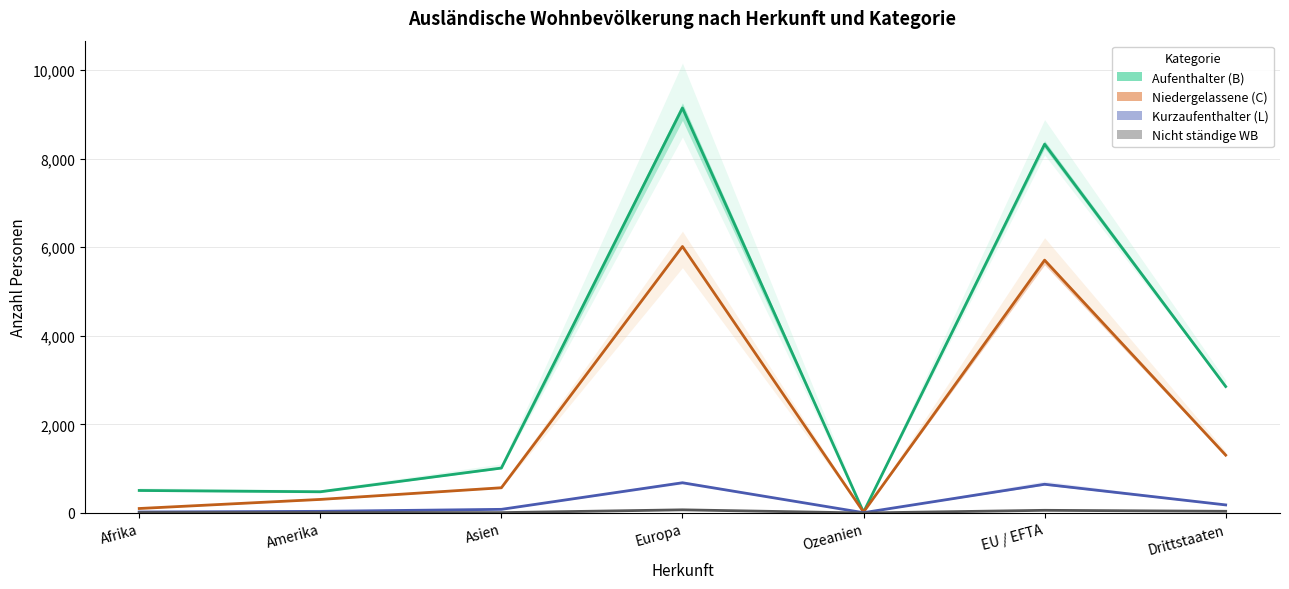

Which category has the lowest value in the Aufenthalter (B) Total series?

Ozeanien